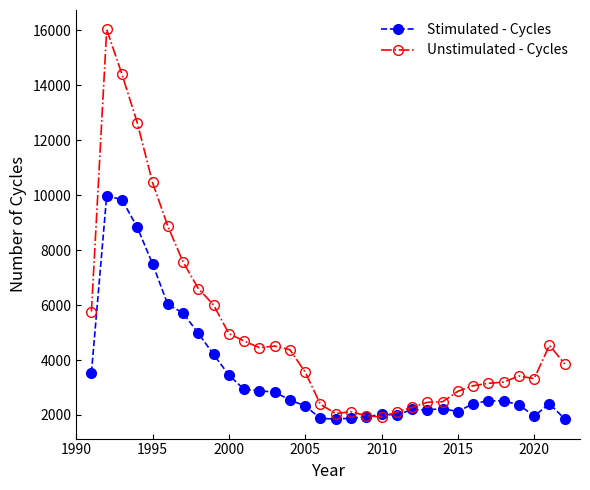

What is the greatest value displayed?

16027